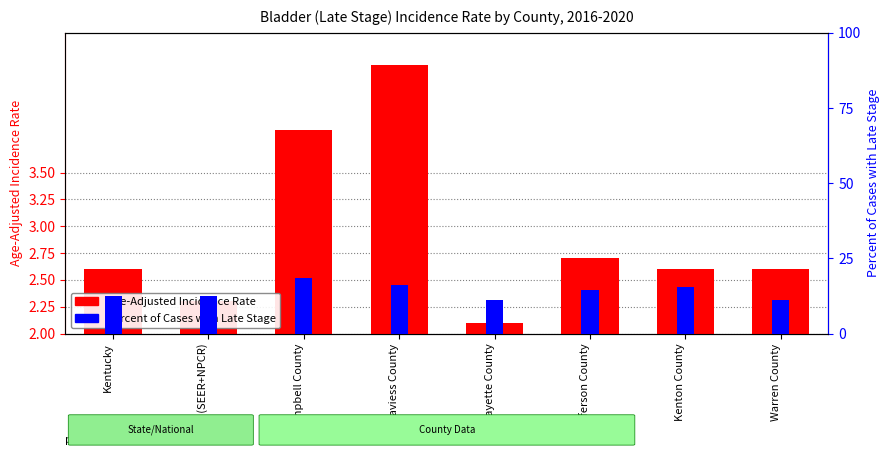

List the labels in order of Percent of Cases with Late Stage value, largest first.

Campbell County, Daviess County, Kenton County, Jefferson County, Kentucky, US (SEER+NPCR), Fayette County, Warren County